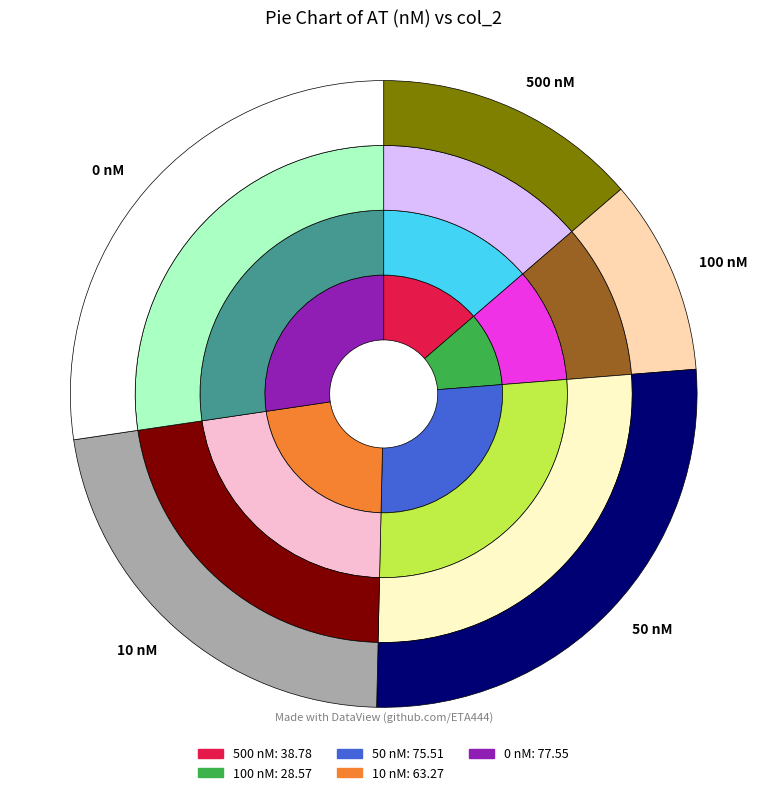

Which category has the smallest portion of the pie?

100 nM